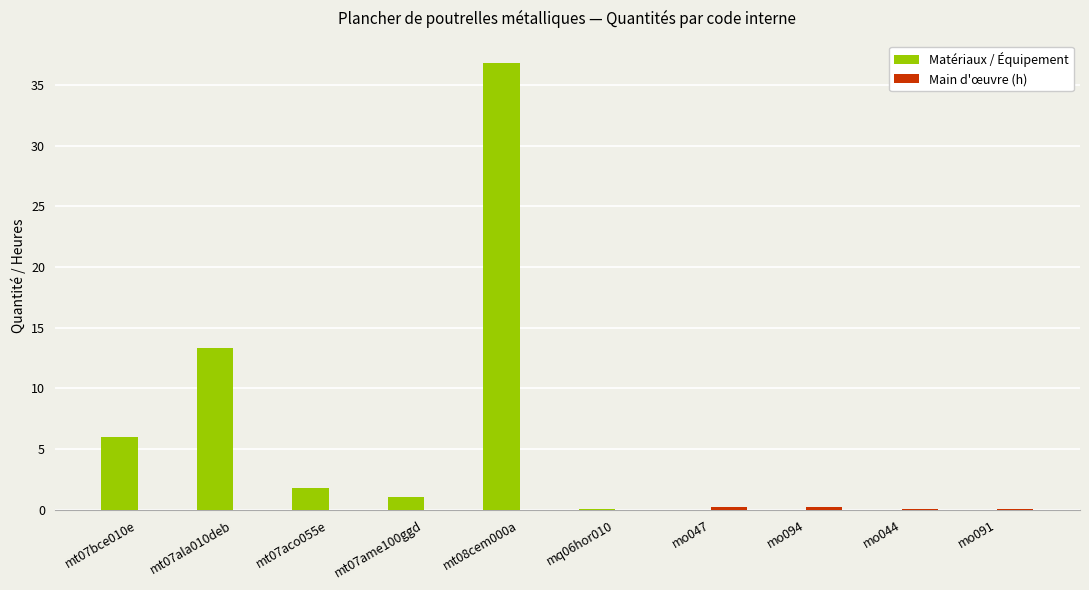

True or false: Matériaux / Équipement has a value of 0.0 at mo094.

True